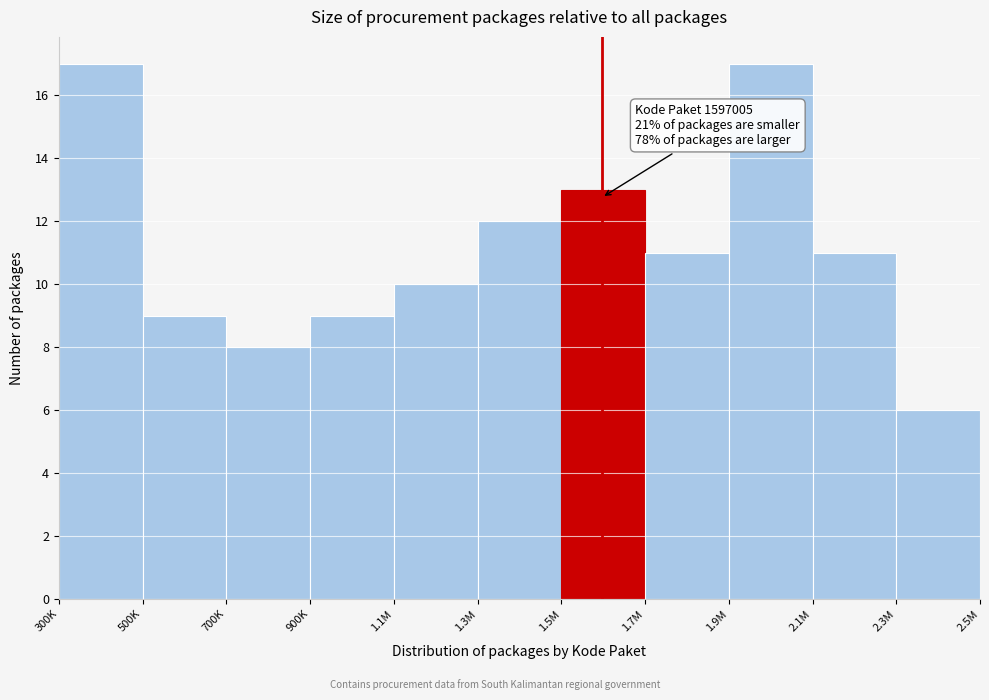

Reading left to right, list all the values displayed in this chart.

300K=17	500K=9	700K=8	900K=9	1.1M=10	1.3M=12	1.5M=13	1.7M=11	1.9M=17	2.1M=11	2.3M=6